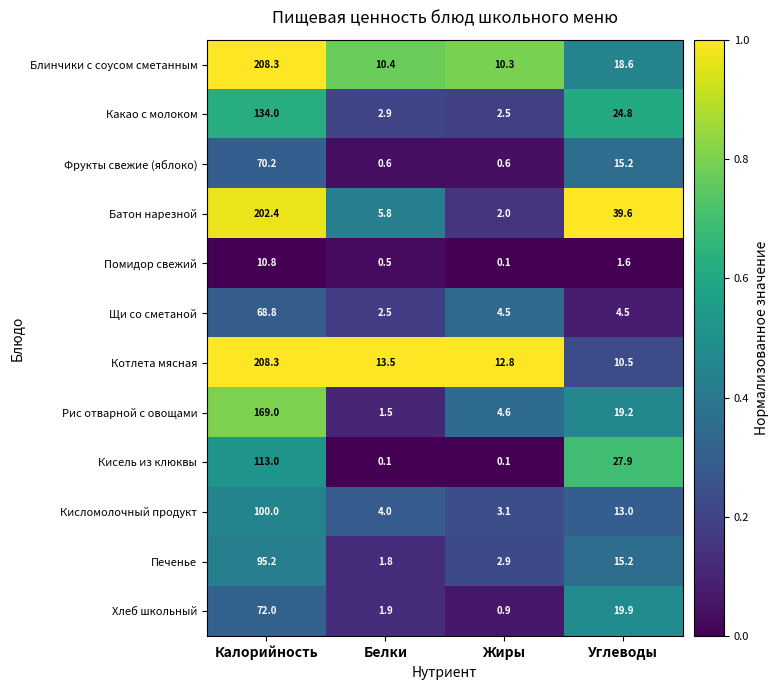

What is the total value across all series at Калорийность?

1452.0